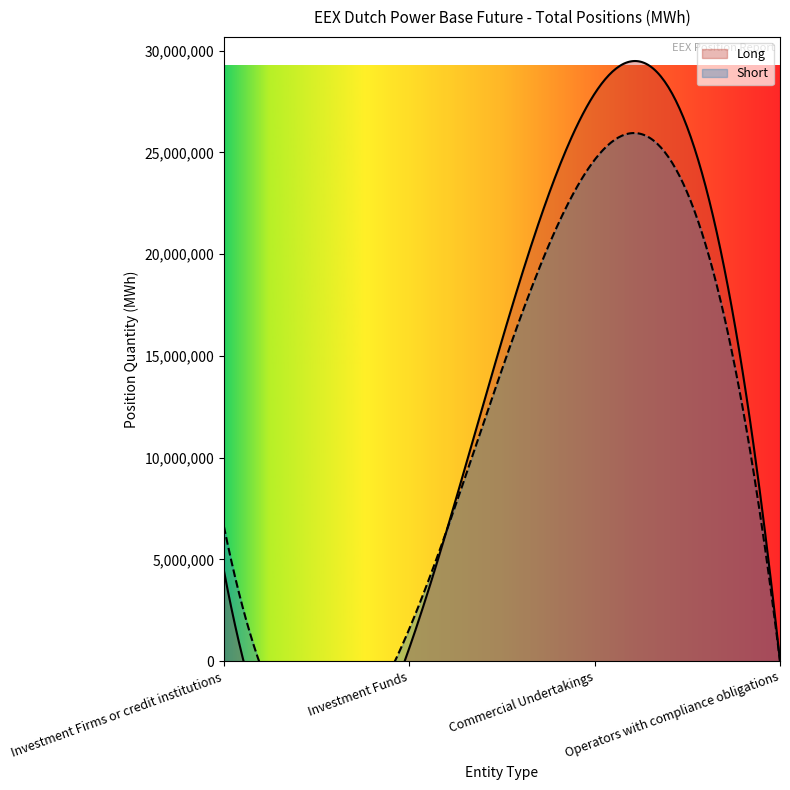

In Long, how many points are higher than both neighbors (excluding endpoints)?

1